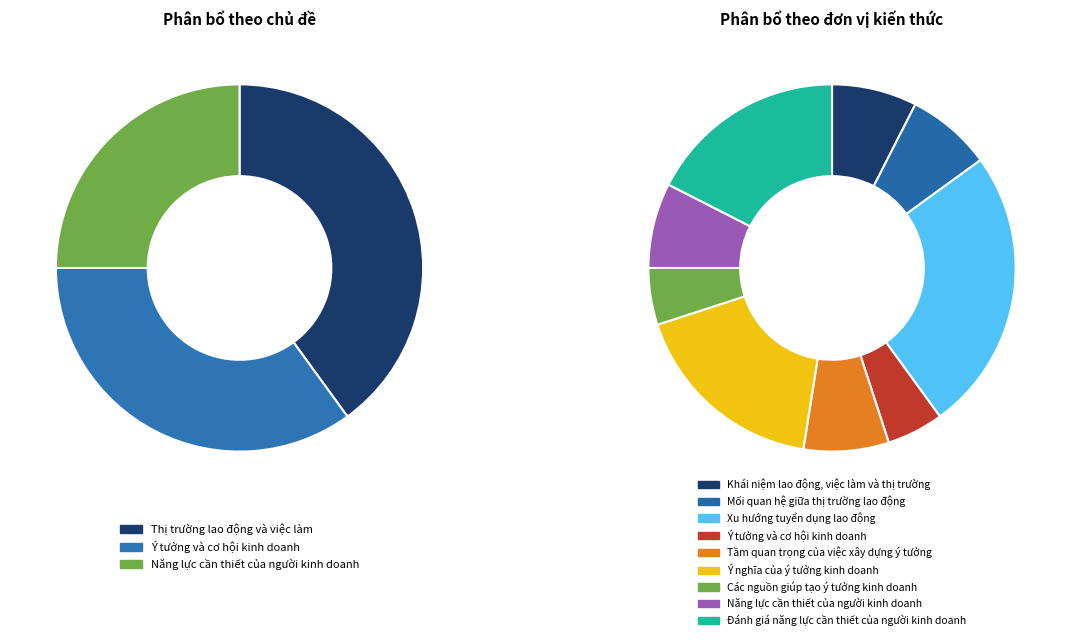

What is the change in value from Ý tưởng và cơ hội kinh doanh to Năng lực cần thiết của người kinh doanh?

-0.1